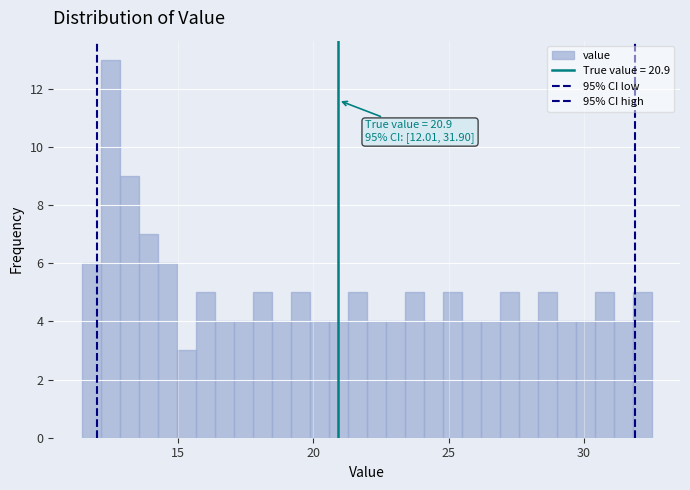

Read against the x-axis, roughly where is the centre of the tallest bar?

12.5